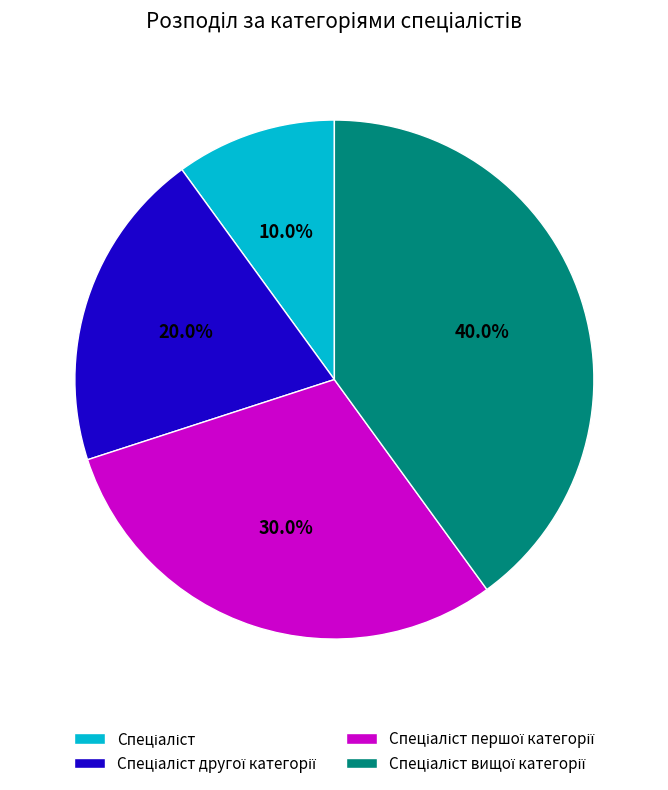

Does any single category account for the majority?

No